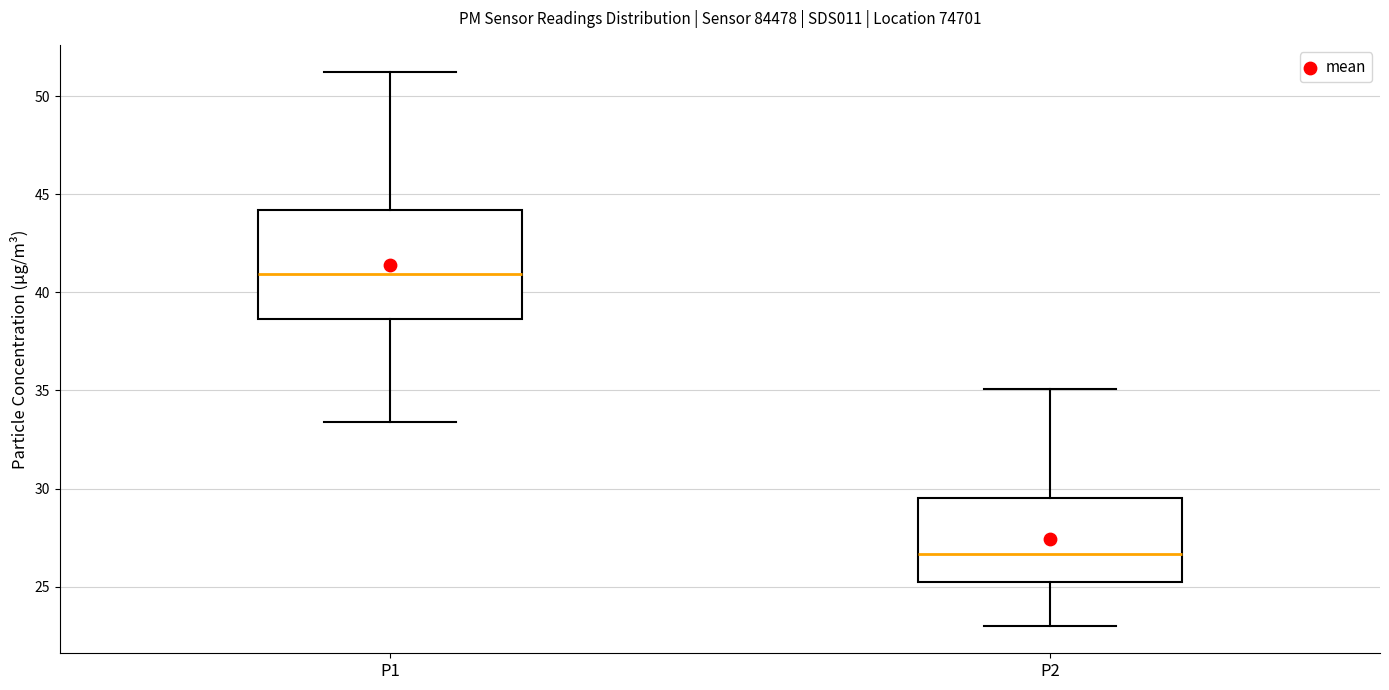

Reading left to right, read every box against the y-axis: the position of its median line, the range the box covers, and the ends of its whiskers. The values are not printed on the chart, so give them approximately, as read against the axis.

P1: median 41.0, box 38.5 to 44.0, whiskers 33.5 to 51.0
P2: median 26.5, box 25.5 to 29.5, whiskers 23.0 to 35.0